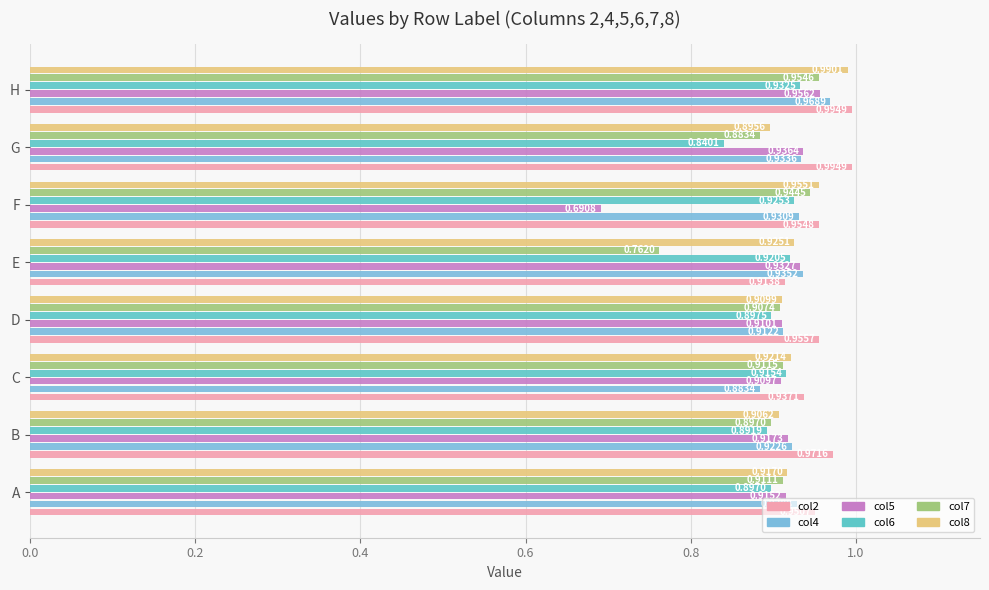

How many data points does each series have?

8